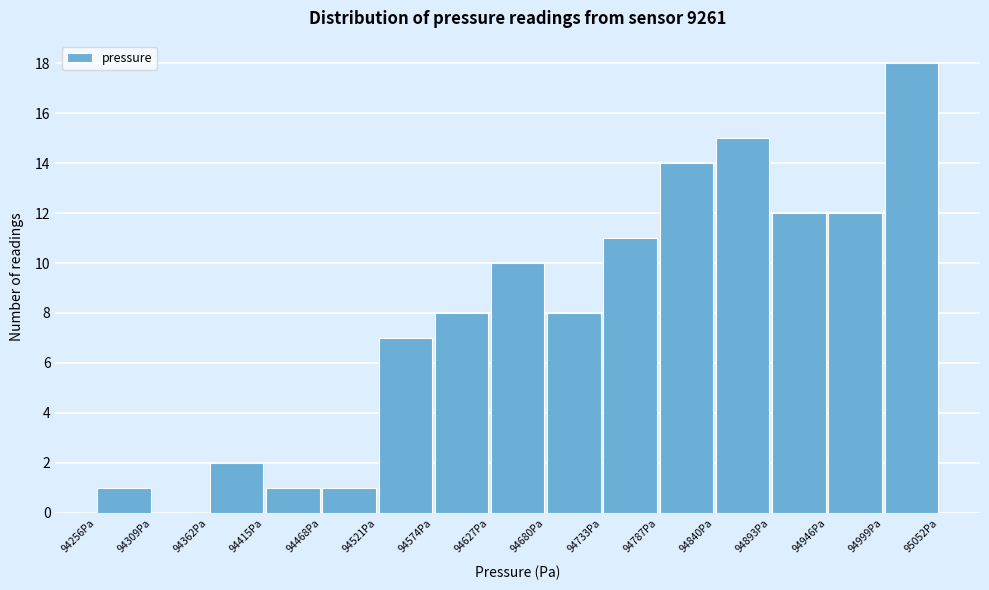

How tall is the bar that spans 94890 to 94950 on the x-axis? Neither the bar edges nor the heights are printed on the chart, so give them approximately, as read against the axes.

12